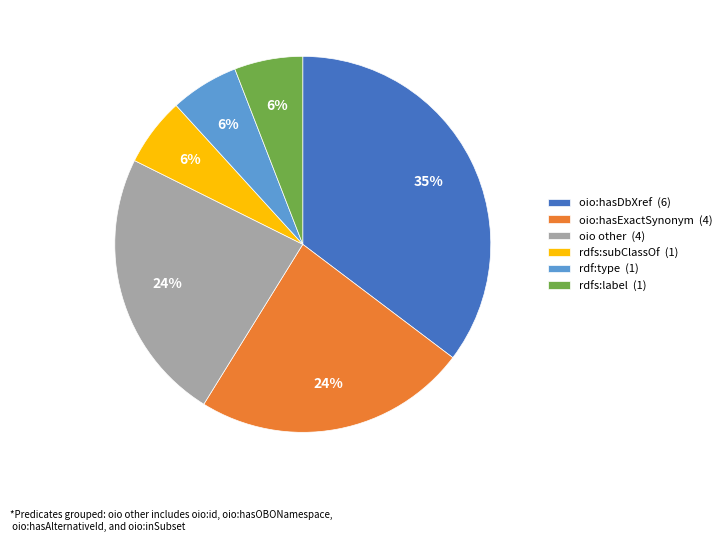

Which has a higher value, rdfs:subClassOf (1) or oio other (4)?

oio other (4)